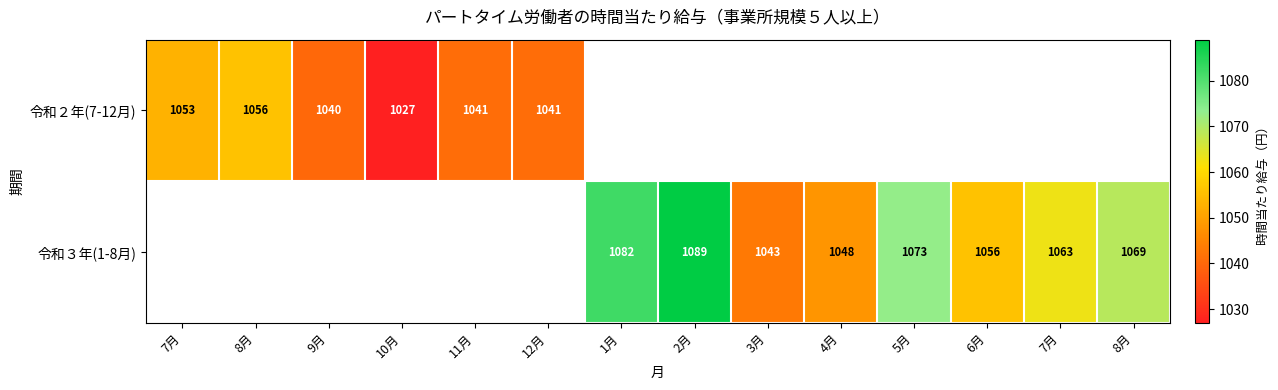

What is the sum of the 令和３年(1-8月) values at 2月 and 3月?

2132.0